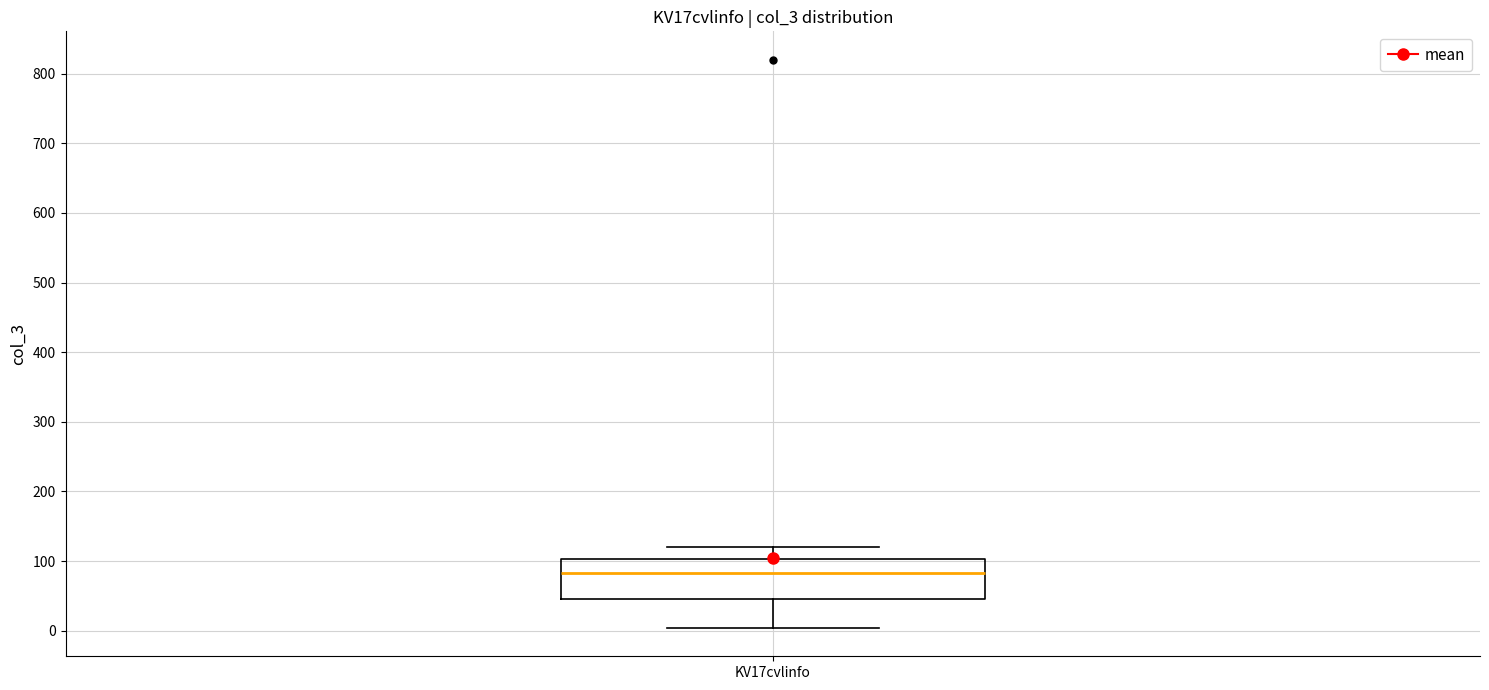

Where does the median line of the box for KV17cvlinfo sit on the y-axis? The values are not printed on the chart, so give them approximately, as read against the axis.

80